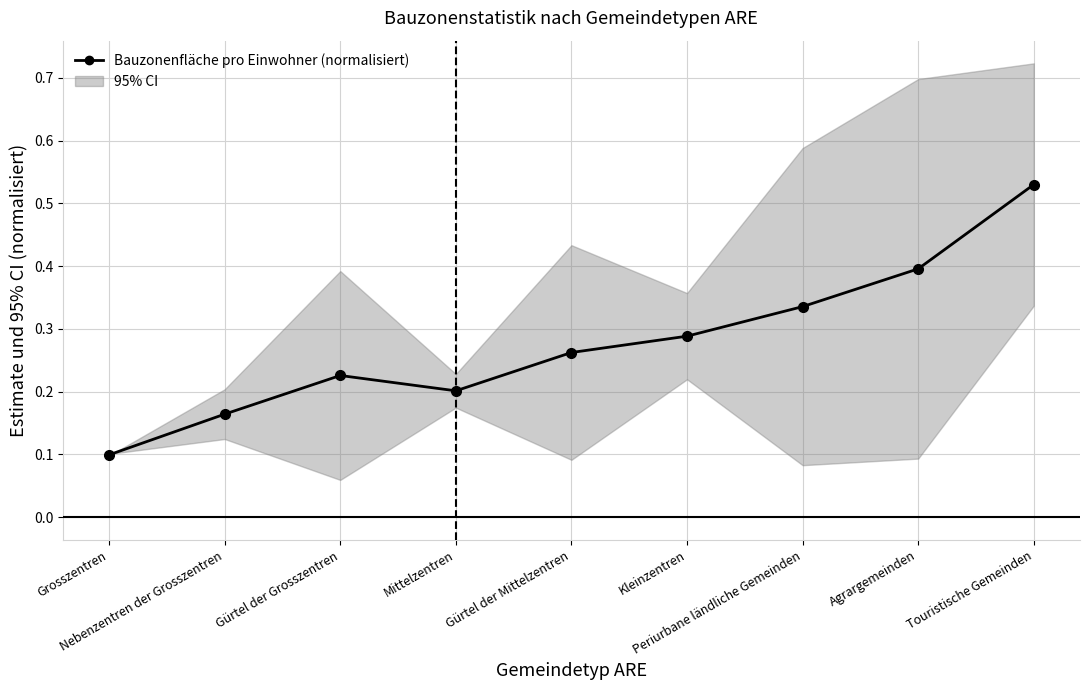

List the labels in order of value, largest first.

Touristische Gemeinden, Agrargemeinden, Periurbane ländliche Gemeinden, Kleinzentren, Gürtel der Mittelzentren, Gürtel der Grosszentren, Mittelzentren, Nebenzentren der Grosszentren, Grosszentren